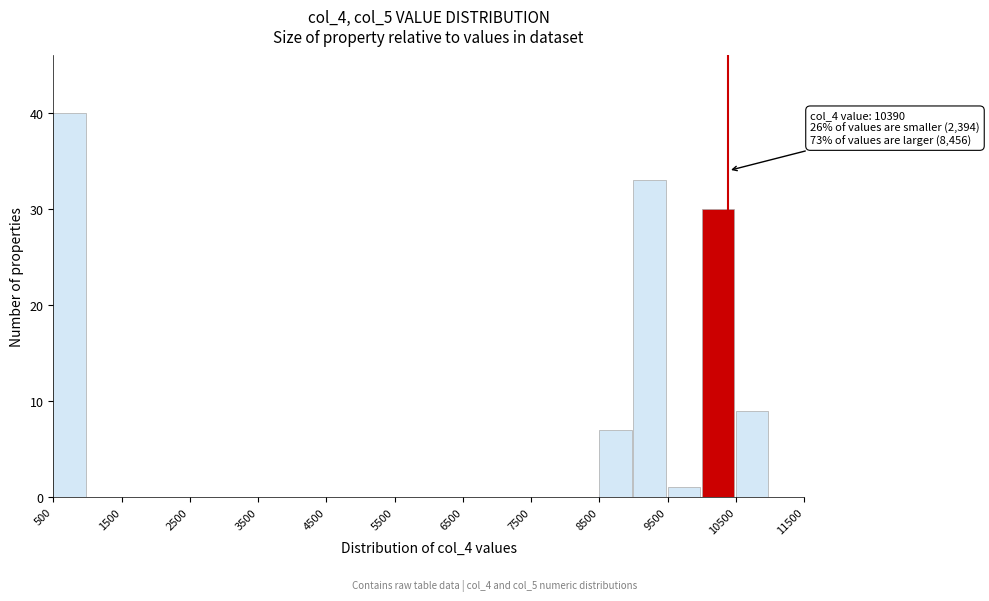

Over which range of the x-axis is the bar tallest?

500 to 1000